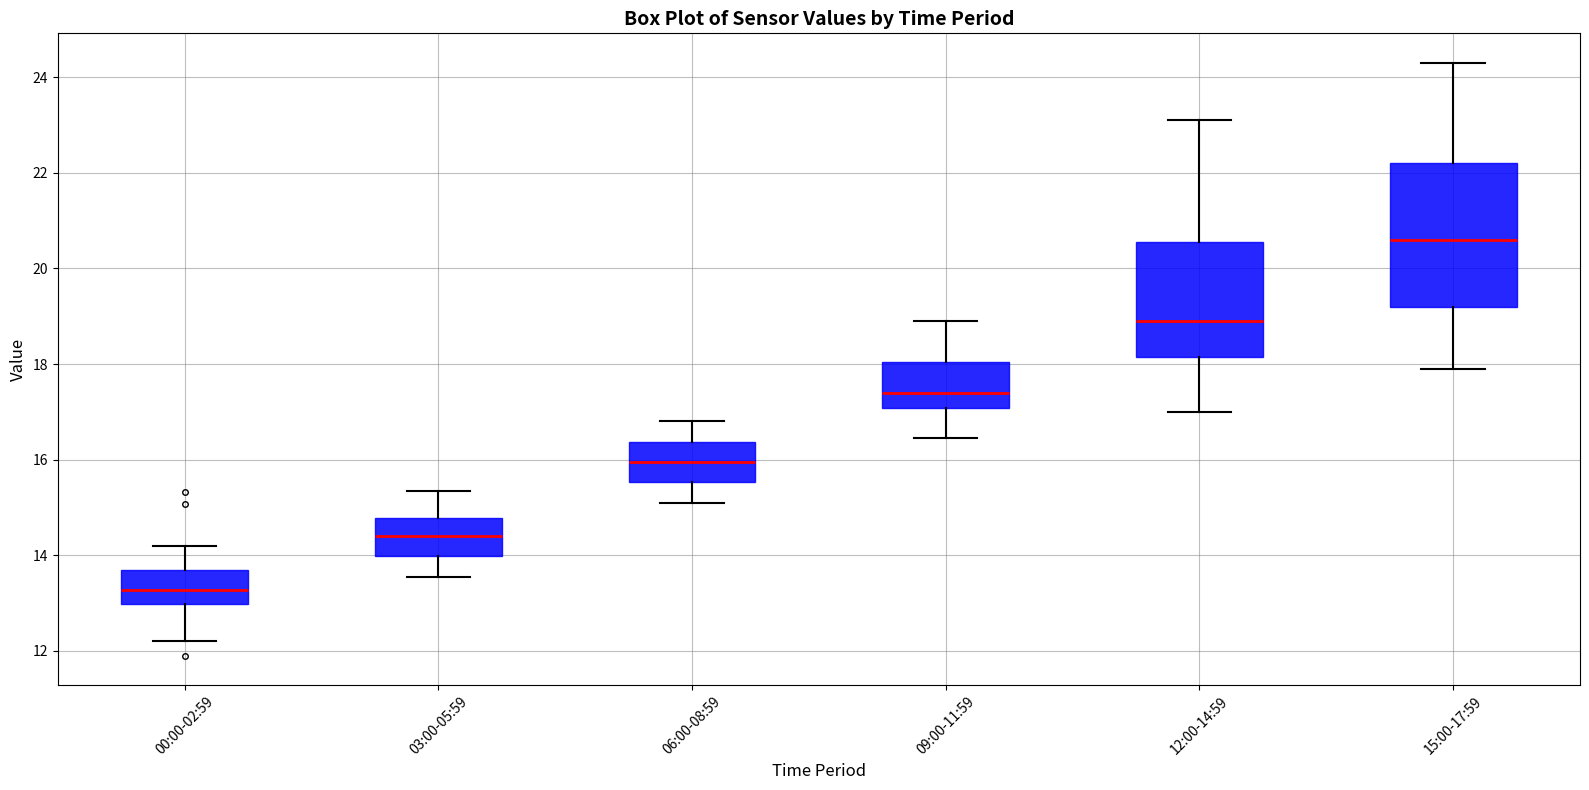

Reading left to right, transcribe this box plot: for each box, give where its median line is, the range the box spans, and where its two whiskers end, as read against the y-axis. The values are not printed on the chart, so give them approximately, as read against the axis.

00:00-02:59: median 13.2, box 13.0 to 13.6, whiskers 12.2 to 14.2
03:00-05:59: median 14.4, box 14.0 to 14.8, whiskers 13.6 to 15.4
06:00-08:59: median 16.0, box 15.6 to 16.4, whiskers 15.2 to 16.8
09:00-11:59: median 17.4, box 17.0 to 18.0, whiskers 16.4 to 19.0
12:00-14:59: median 19.0, box 18.2 to 20.6, whiskers 17.0 to 23.2
15:00-17:59: median 20.6, box 19.2 to 22.2, whiskers 18.0 to 24.4